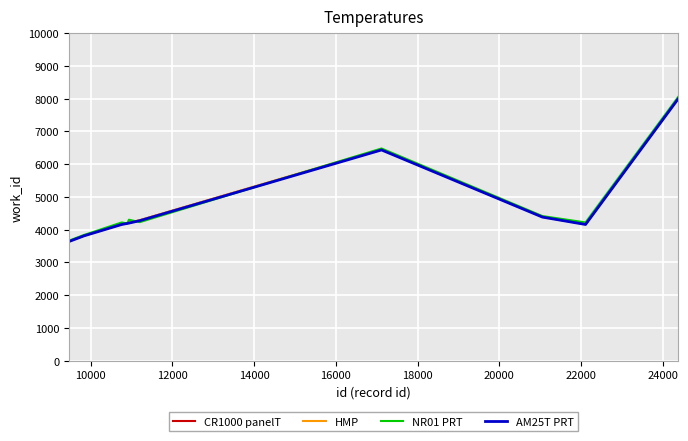

True or false: CR1000 panelT and AM25T PRT intersect in this chart.

False